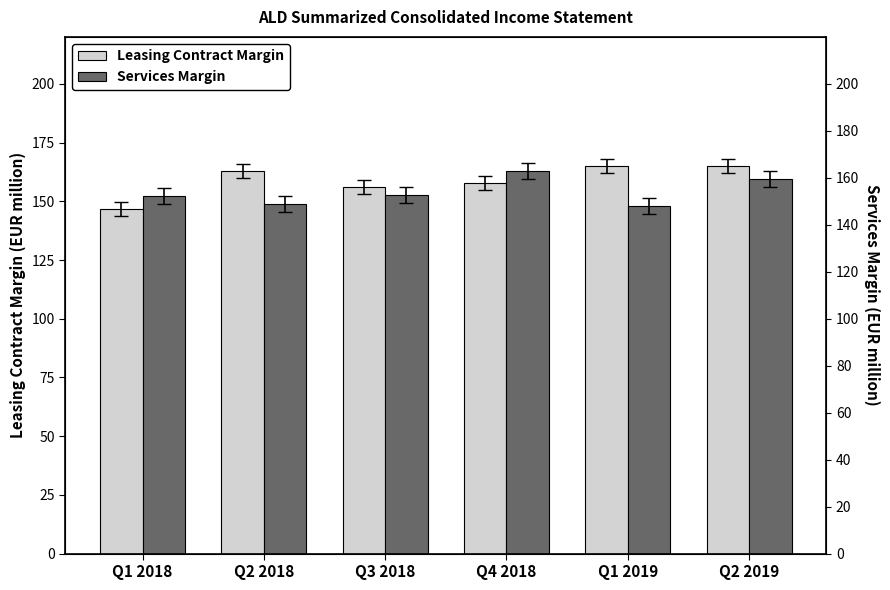

The value of Services Margin at Q1 2019 is 48.3. True or false?

False